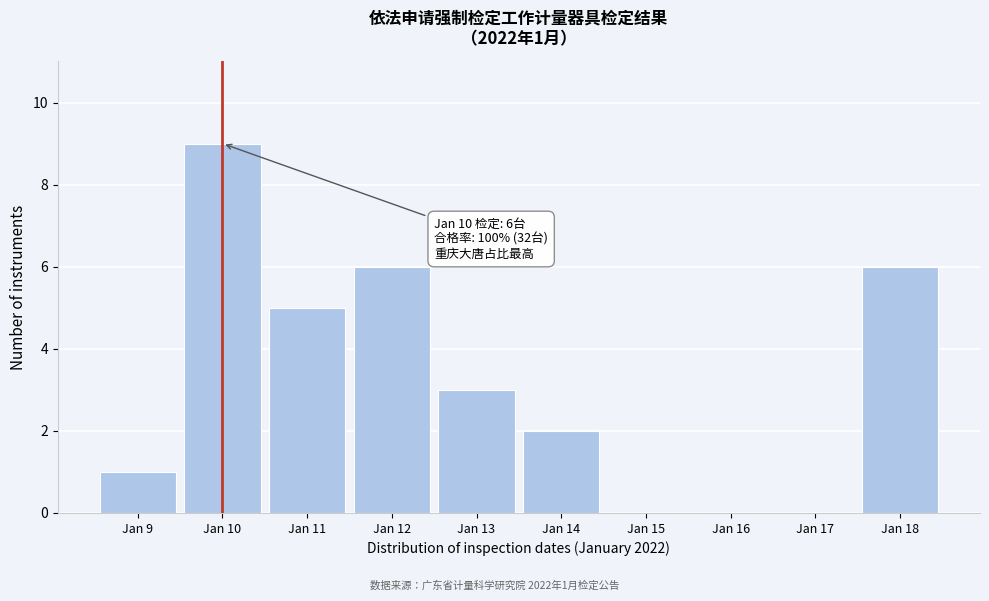

Reading right to left, transcribe all the data shown in this chart.

Jan 18=6	Jan 17=0	Jan 16=0	Jan 15=0	Jan 14=2	Jan 13=3	Jan 12=6	Jan 11=5	Jan 10=9	Jan 9=1